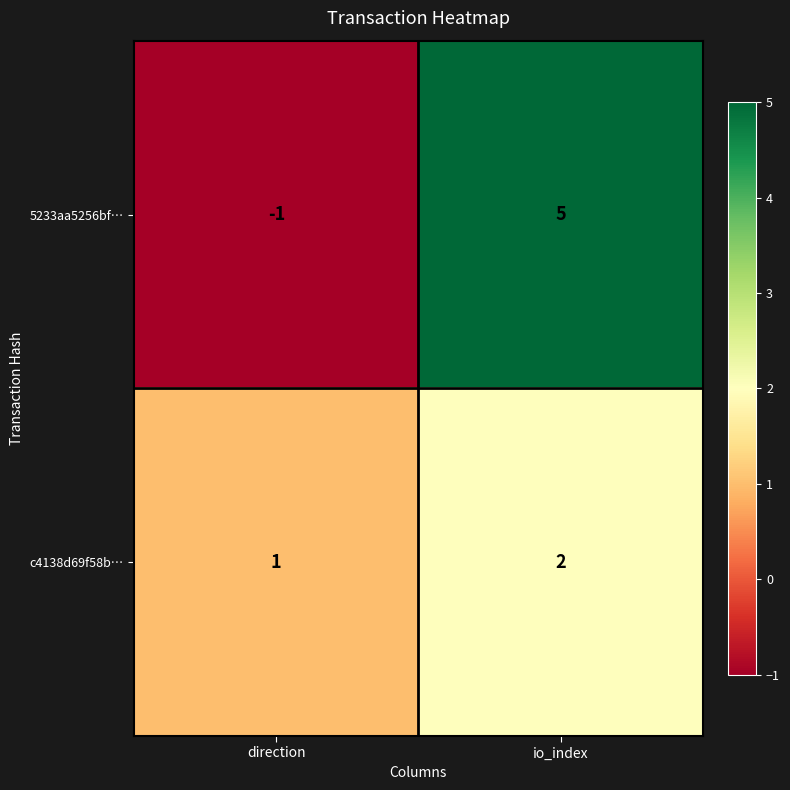

Reading left to right, list all the values displayed in this chart.

5233aa5256bf…: direction=-1	io_index=5
c4138d69f58b…: direction=1	io_index=2